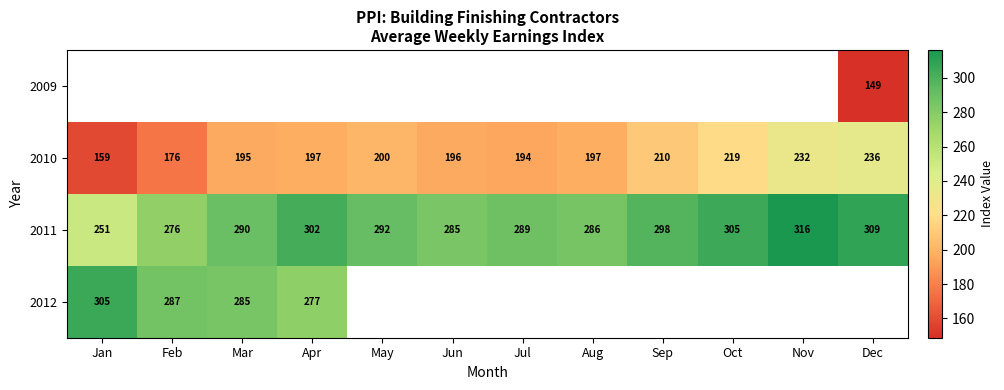

What is the difference between the maximum and minimum values in the 2010 series?

77.0